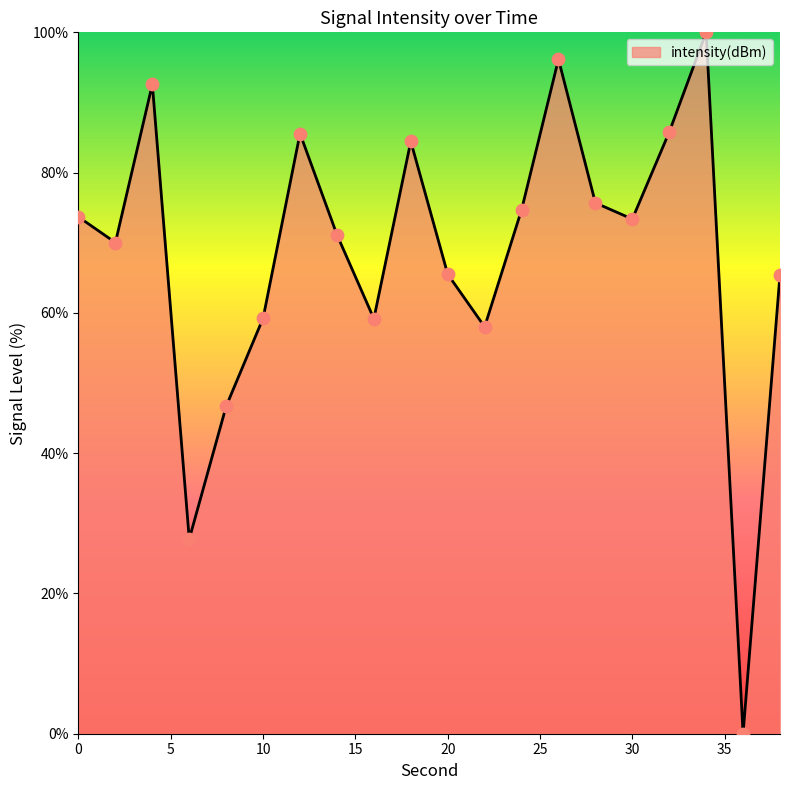

What is the difference between the maximum and minimum values?

100.0